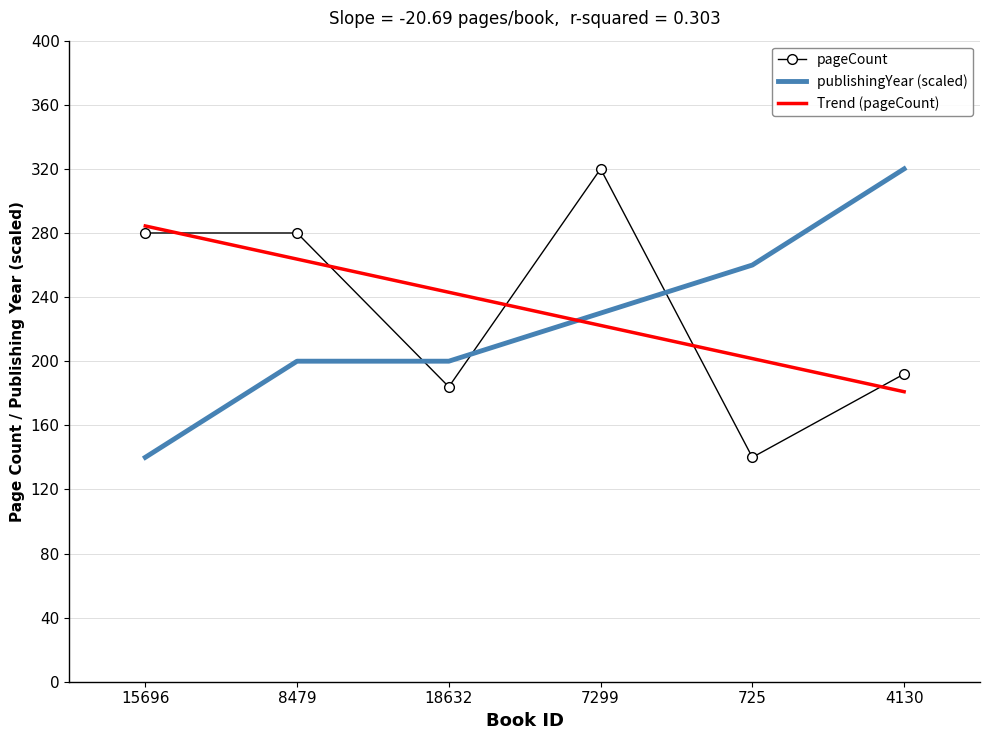

Reading right to left, extract all data points from this chart.

pageCount: 192.0	140.0	320.0	184.0	280.0	280.0
publishingYear (scaled): 320.0	260.0	230.0	200.0	200.0	140.0
Trend (pageCount): 181.0	201.6	222.3	243.0	263.7	284.4